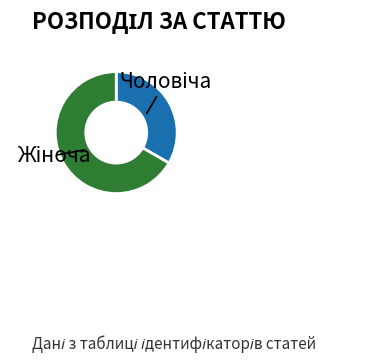

Does any single category account for the majority?

Yes